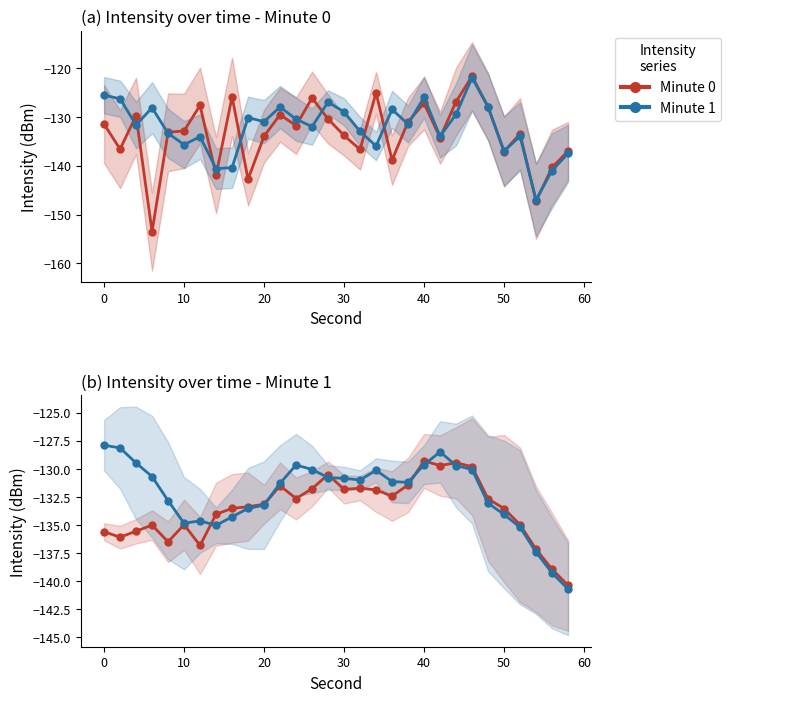

What is the average value of the Minute 1 series?

-132.3